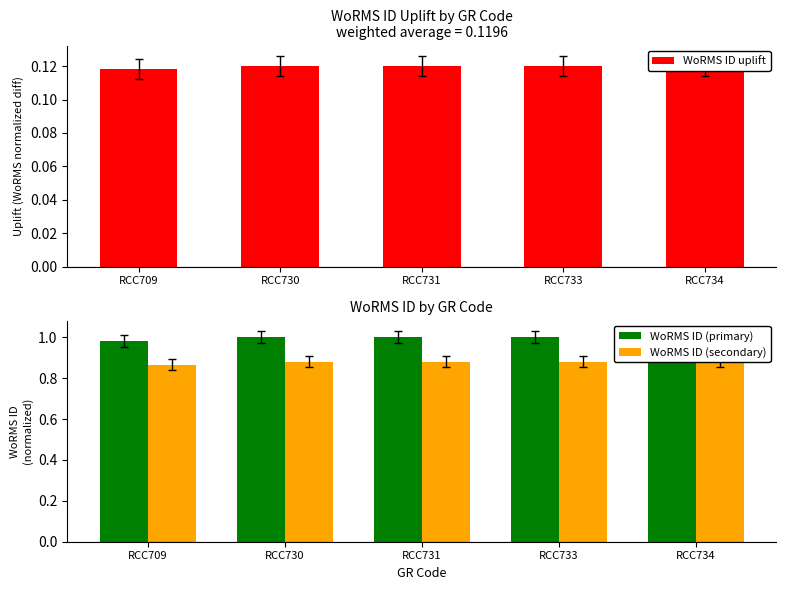

List the series in order of their peak value, highest first.

WoRMS ID (primary), WoRMS ID (secondary), WoRMS ID uplift